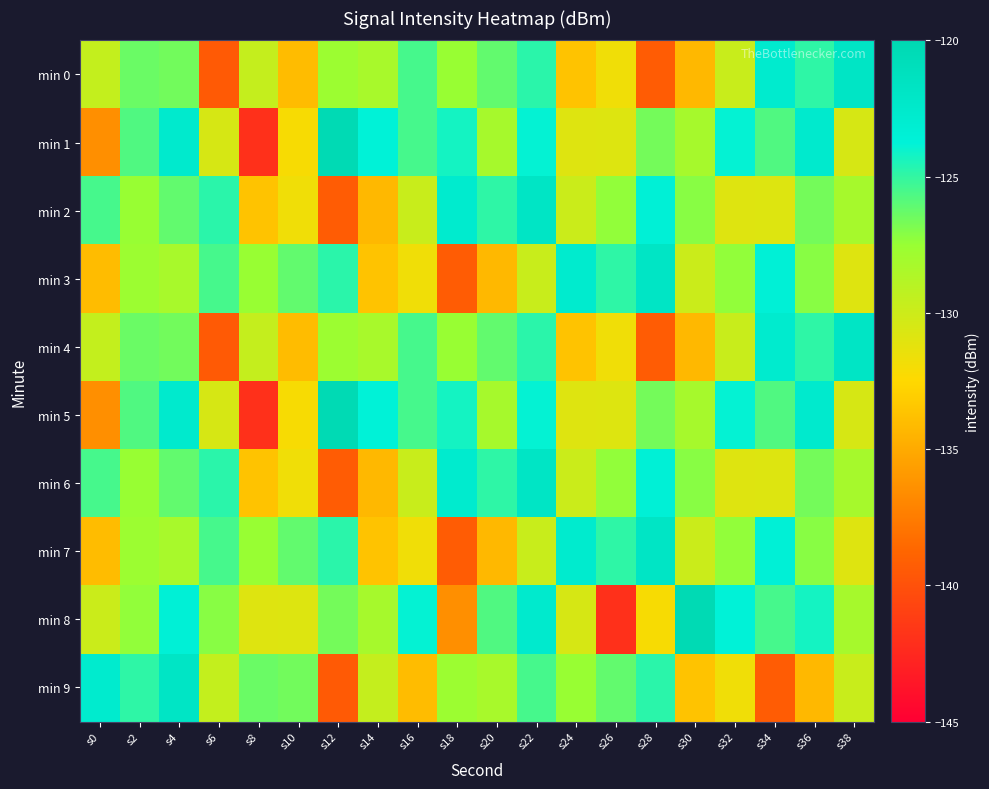

Count the number of categories in the chart.

20